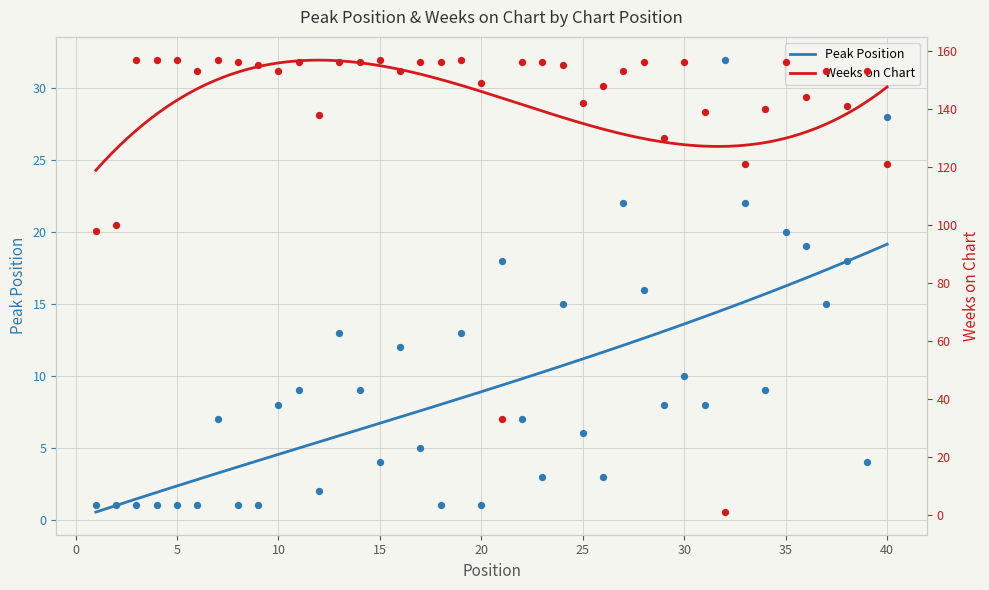

What are all the series names shown in the legend?

Peak Position, Weeks on Chart